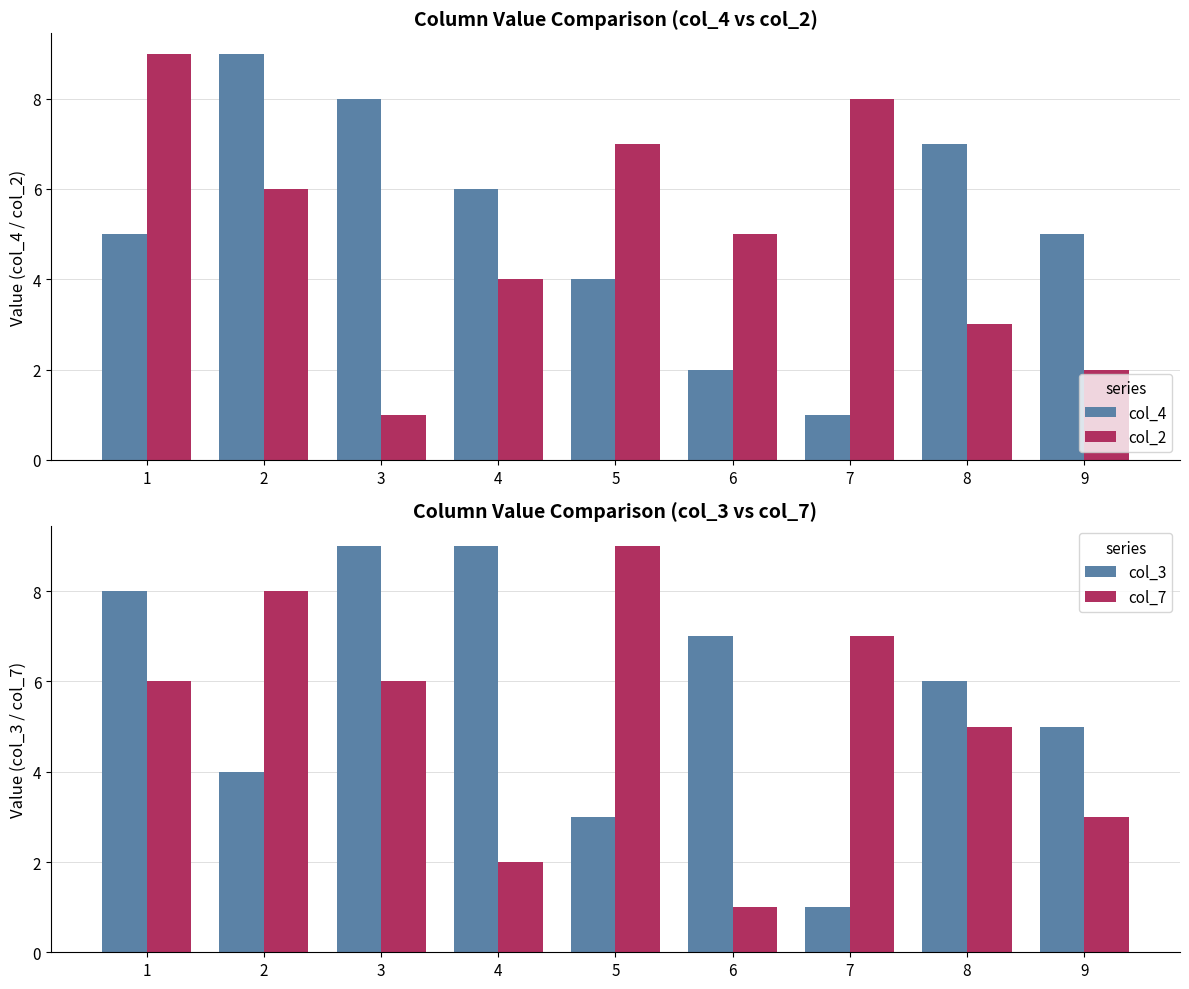

Which series has the widest spread of values?

col_4